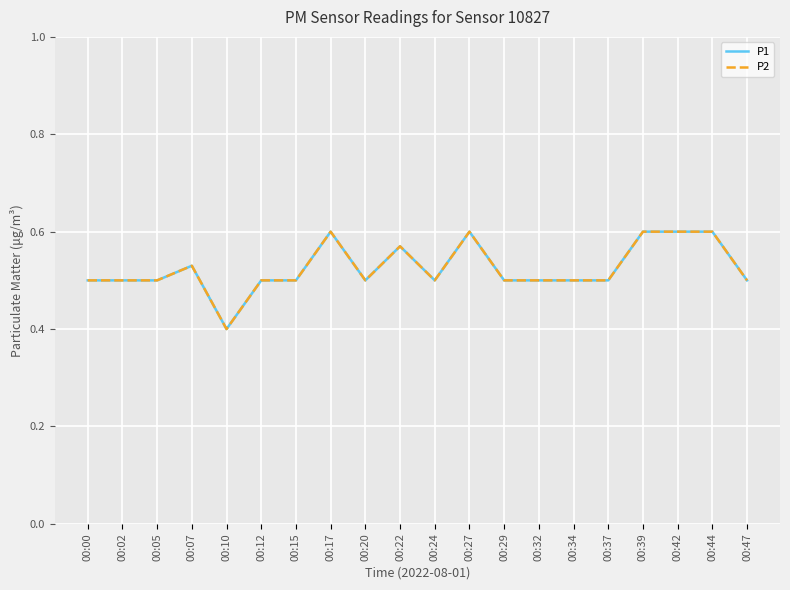

Is it true that P1 equals 0.8 at 00:00?

False